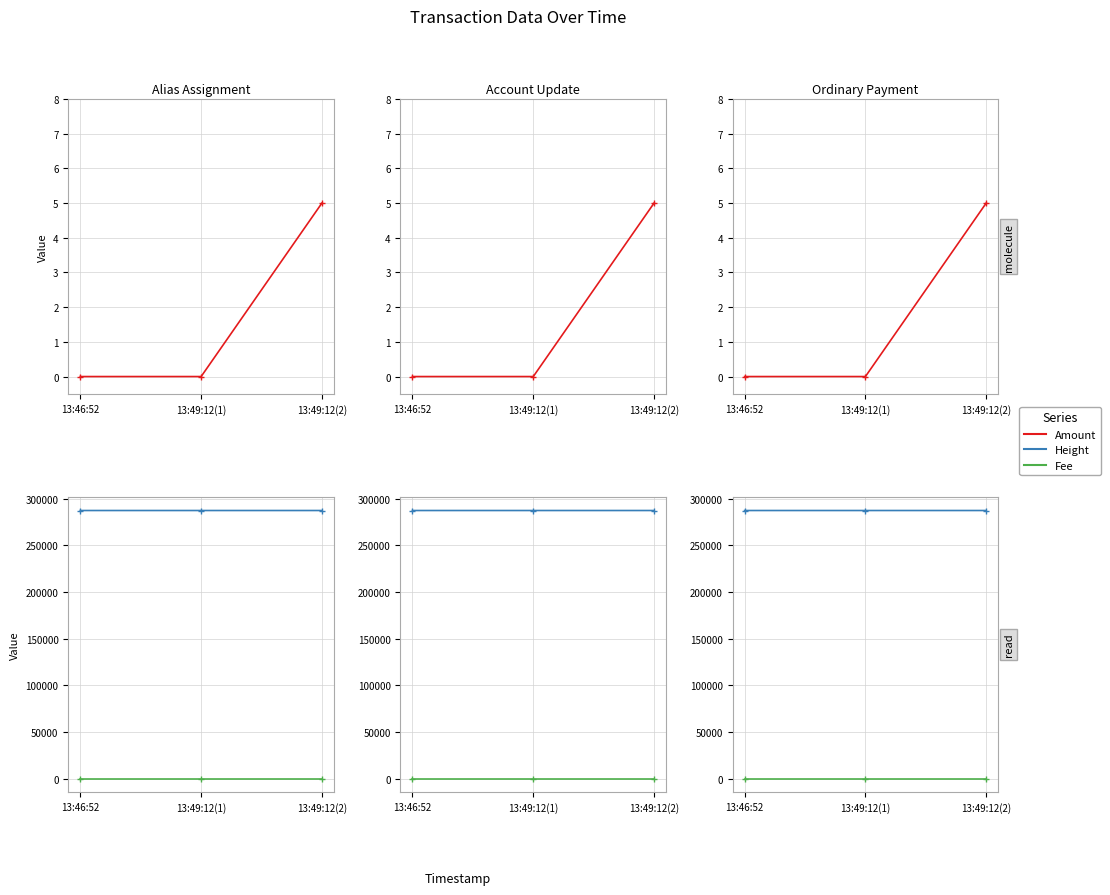

What is the average value of the Fee series?

1